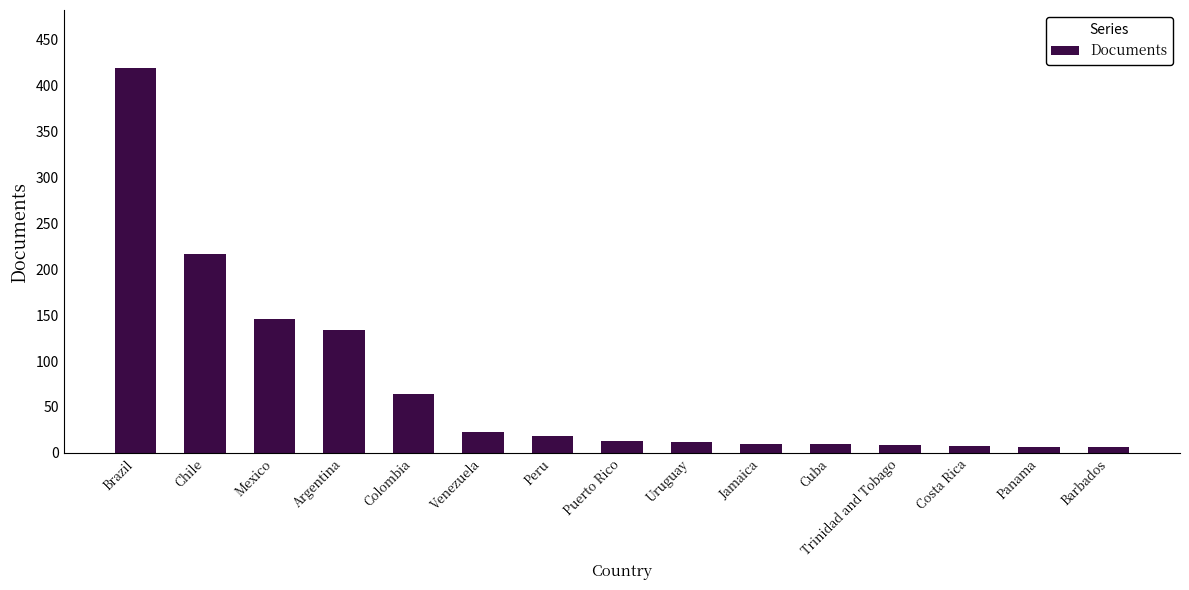

Between Panama and Cuba, which is larger?

Cuba